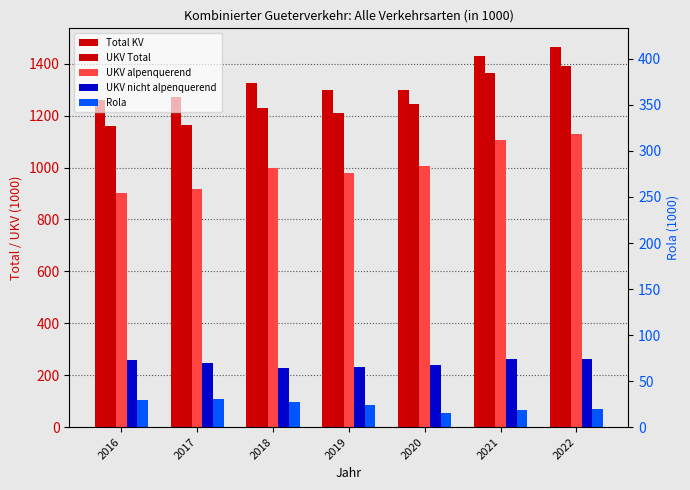

True or false: UKV Total has a value of 1159.1 at 2016.

True